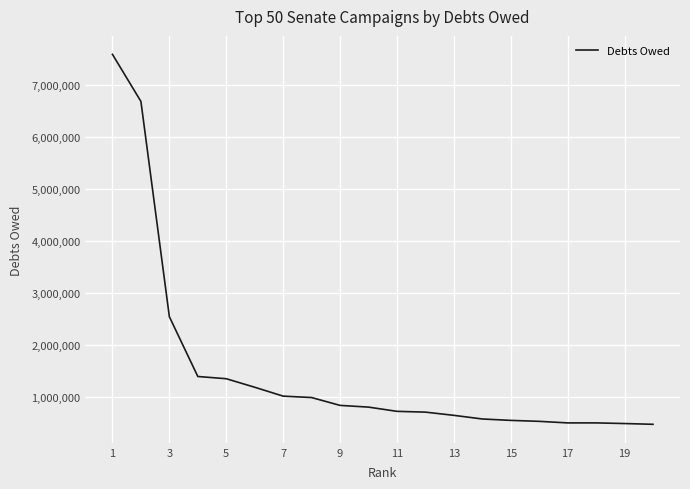

What is the difference between the maximum and minimum values?

7117735